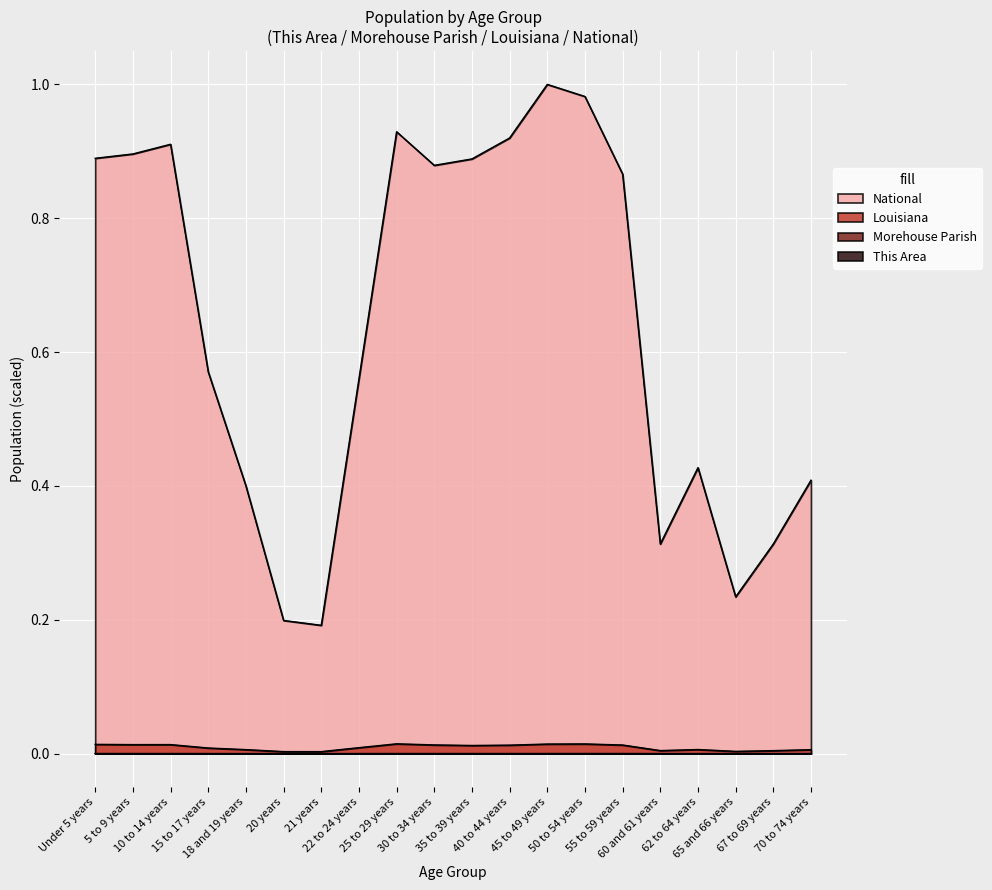

True or false: National and This Area cross at least once.

False